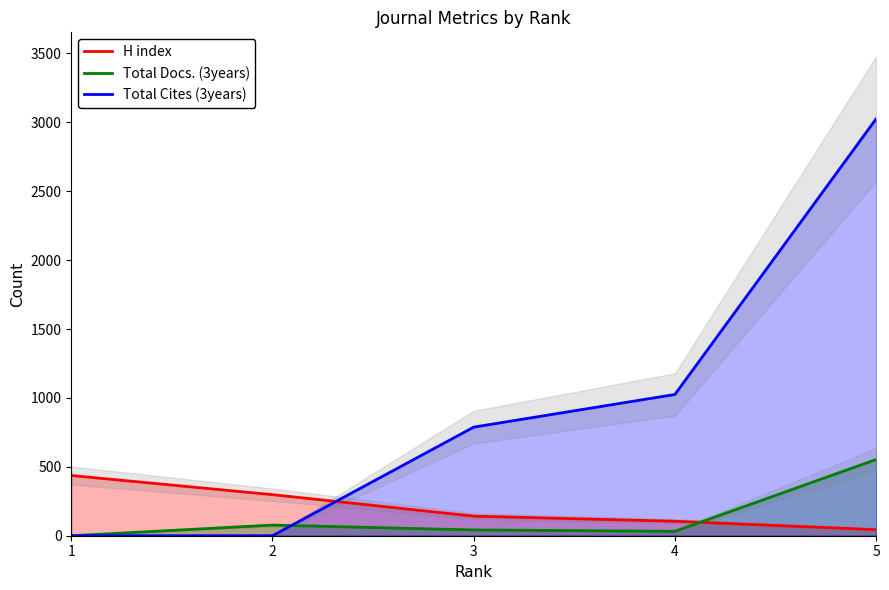

True or false: Total Docs. (3years) has a value of 284 at 1.

False